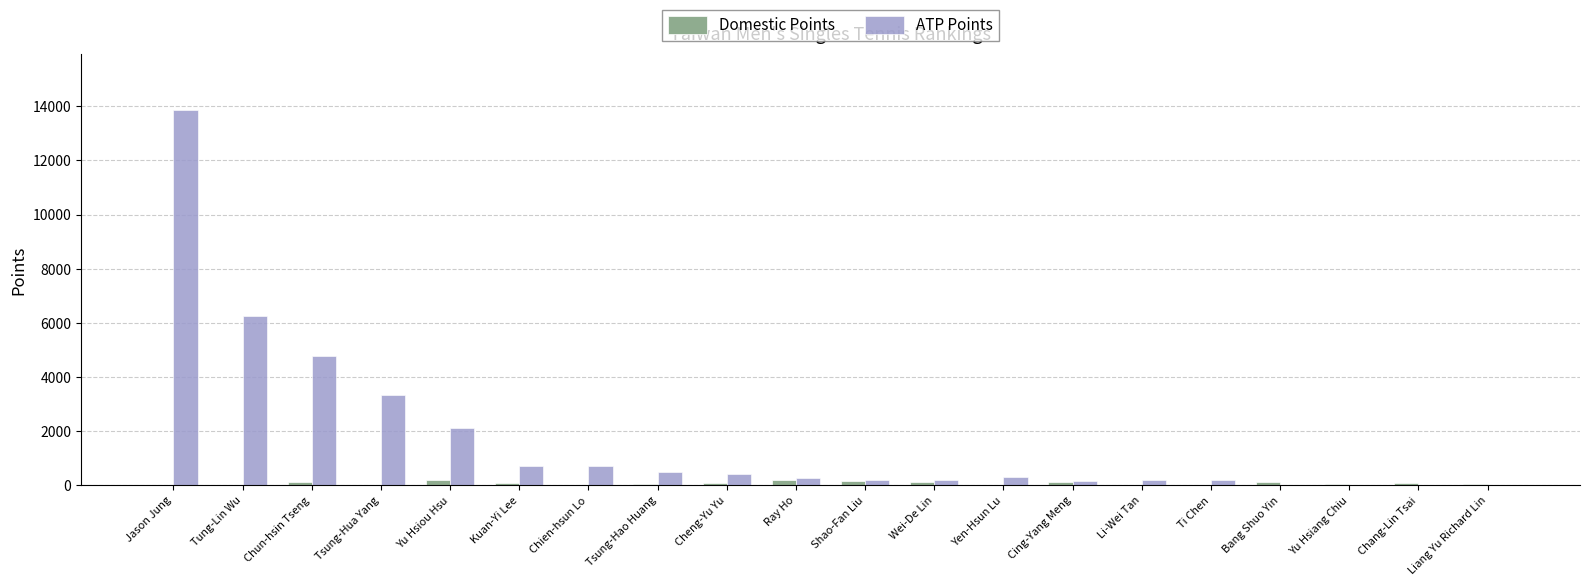

At which category is the sum across all series the highest?

Jason Jung